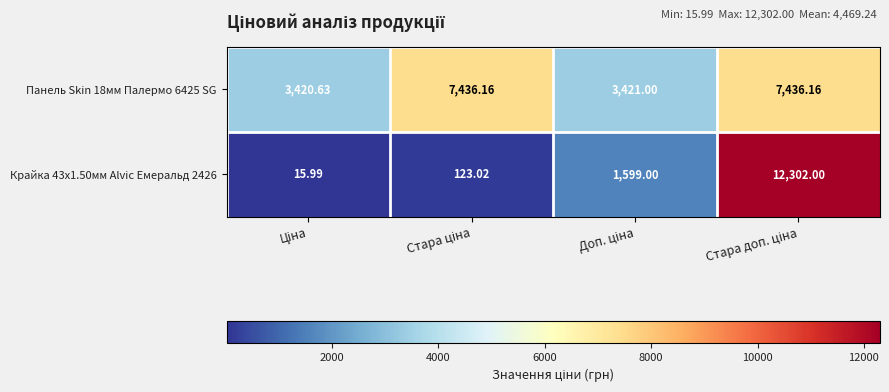

How many values in the Крайка 43x1.50мм Alvic Емеральд 2426 series are below 1599?

2